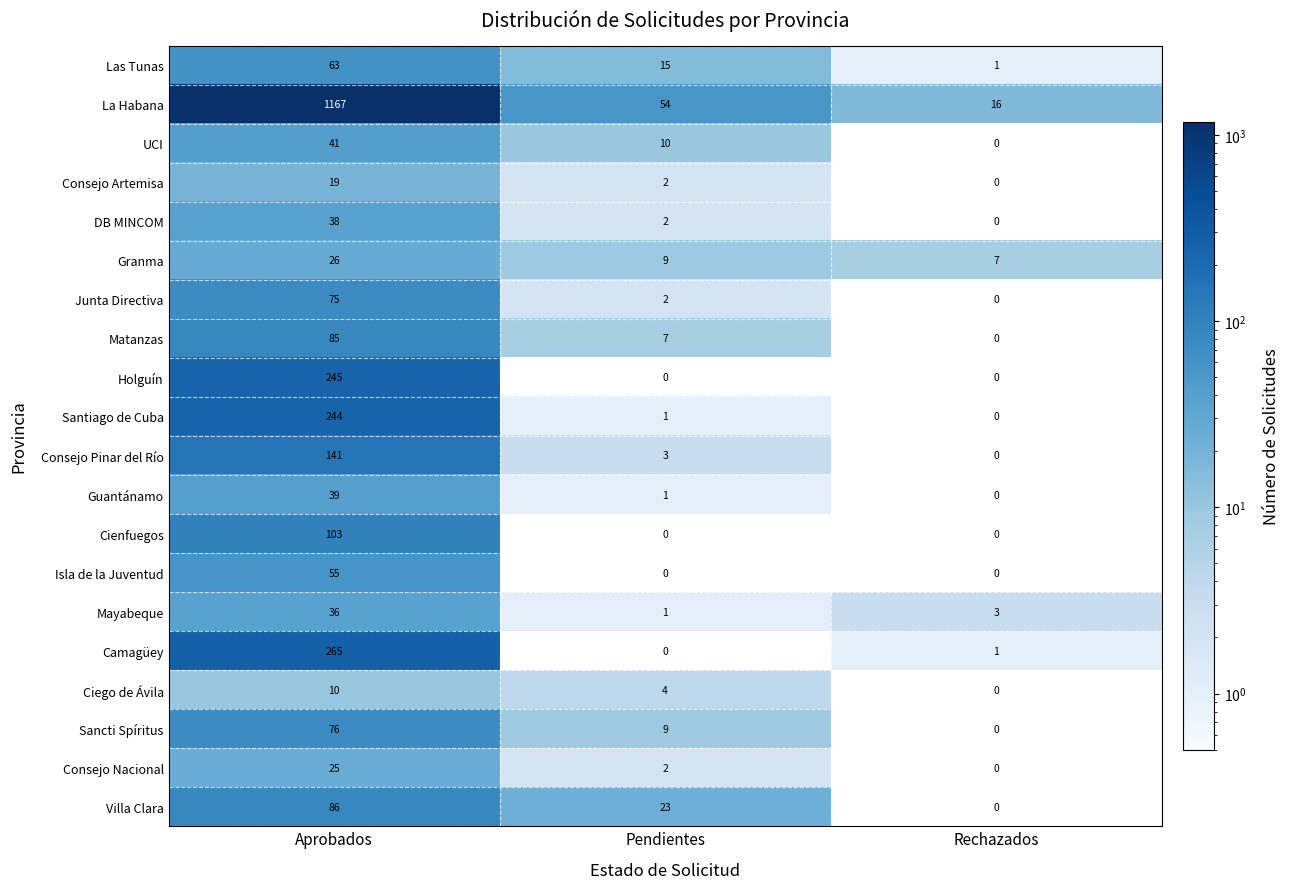

Rank the series by their maximum value, from lowest to highest.

Ciego de Ávila, Consejo Artemisa, Consejo Nacional, Granma, Mayabeque, DB MINCOM, Guantánamo, UCI, Isla de la Juventud, Las Tunas, Junta Directiva, Sancti Spíritus, Matanzas, Villa Clara, Cienfuegos, Consejo Pinar del Río, Santiago de Cuba, Holguín, Camagüey, La Habana